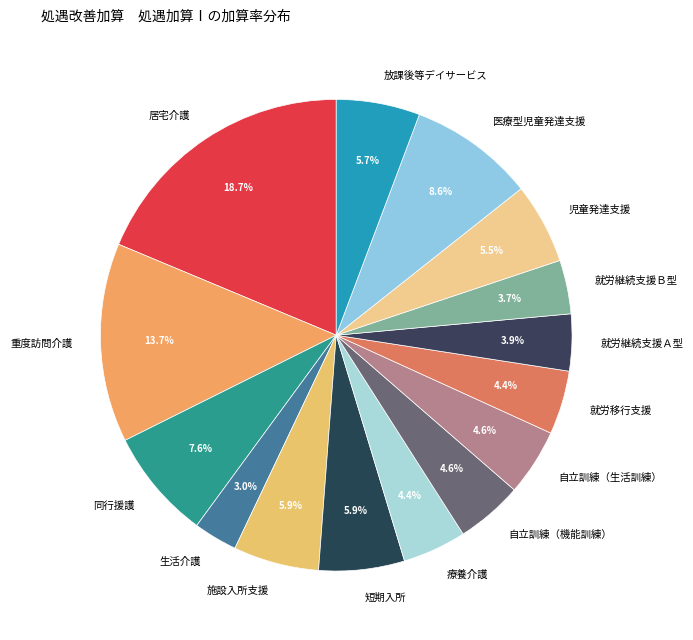

The 同行援護 slice represents 1% of the pie. True or false?

False